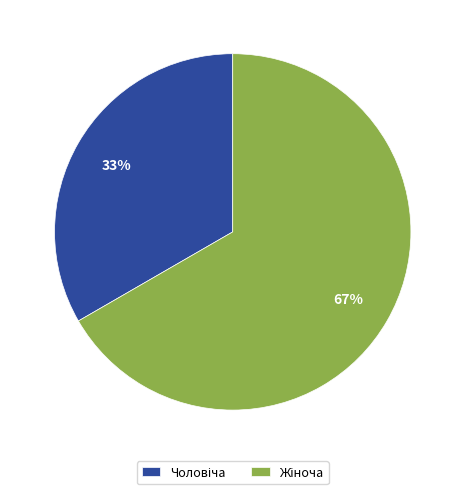

To the nearest percent, what is the average slice percentage?

50%